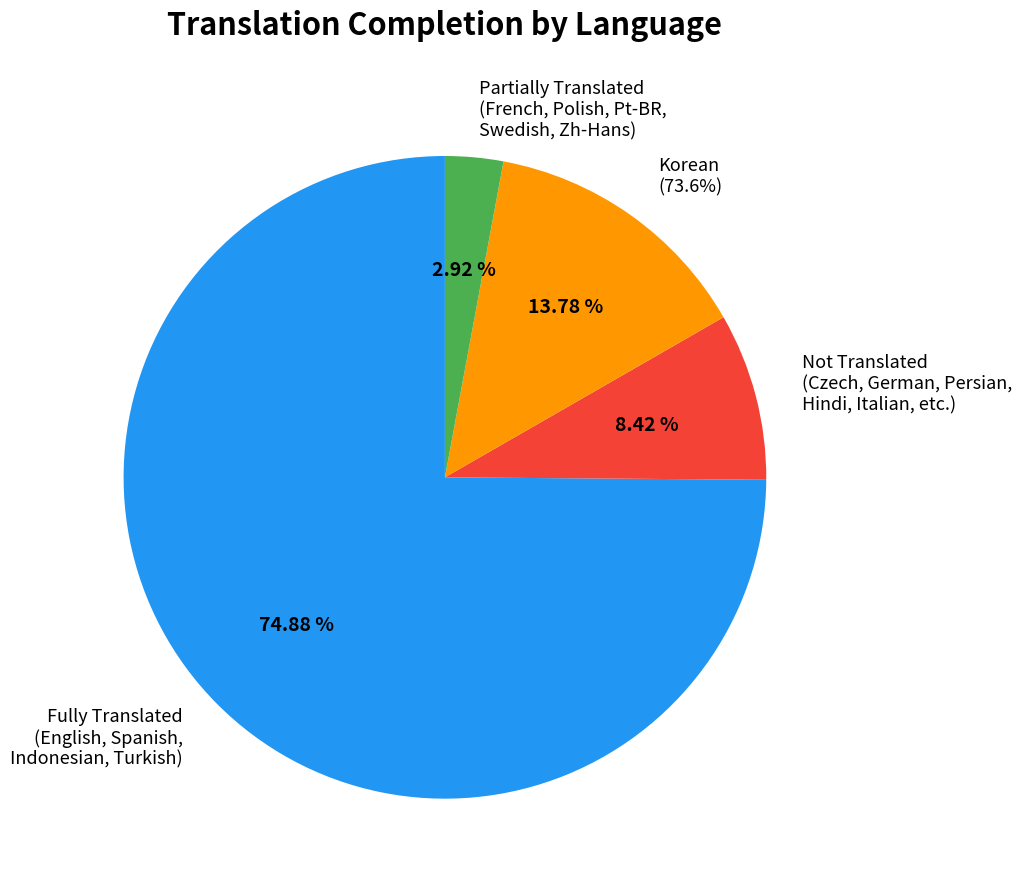

How much of the chart is everything except Chinese (Simplified)?

99.5%